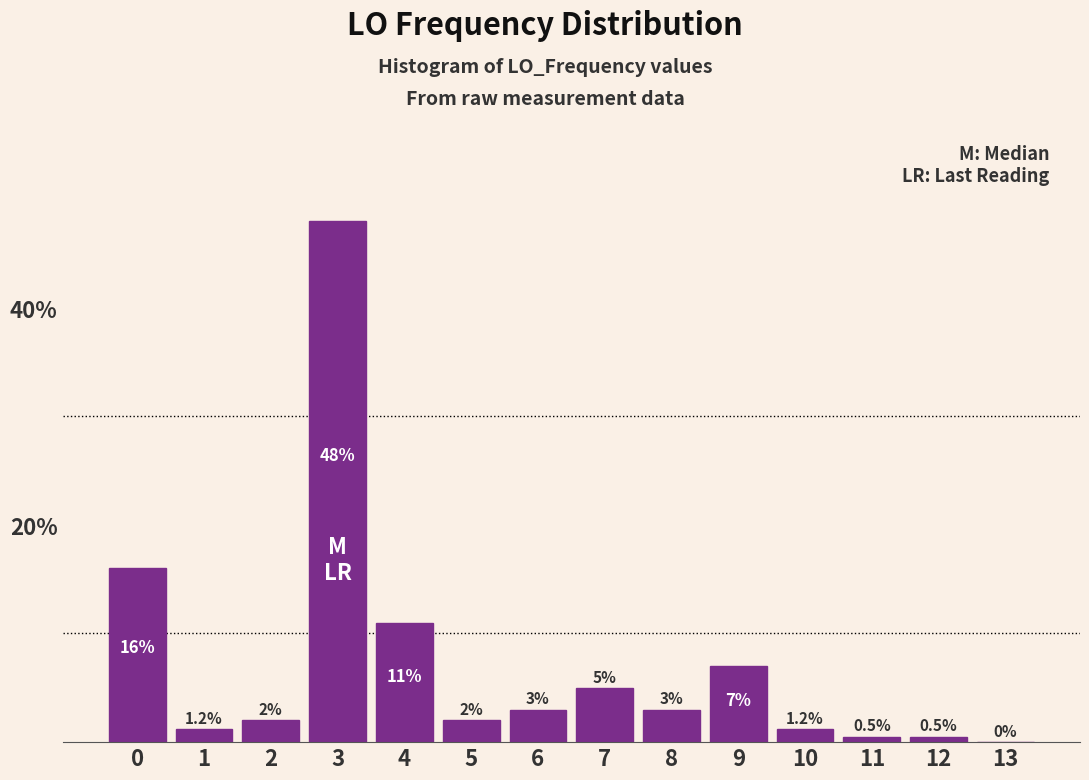

Reading right to left, what are all the values shown in this chart?

13=0.0	12=0.5	11=0.5	10=1.2	9=7.0	8=3.0	7=5.0	6=3.0	5=2.0	4=11.0	3=48.0	2=2.0	1=1.2	0=16.0